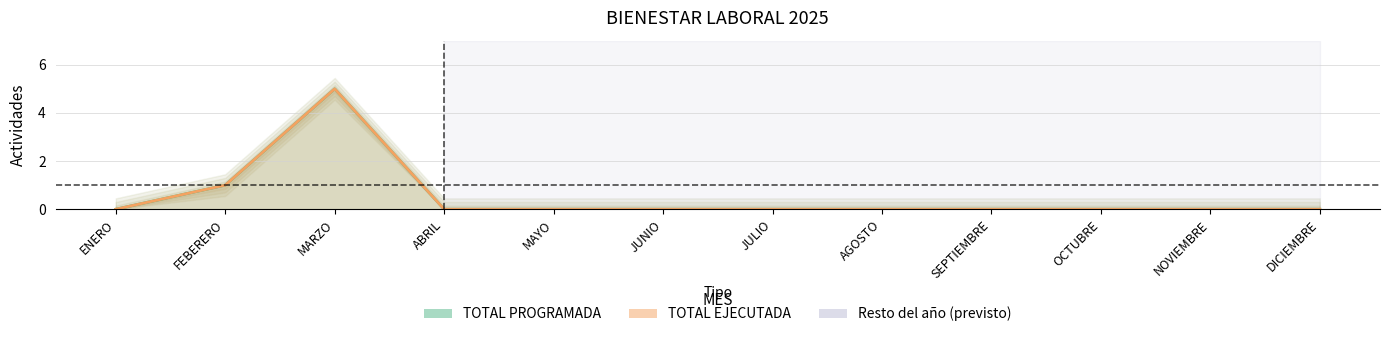

Which label corresponds to the smallest value in the chart?

ENERO